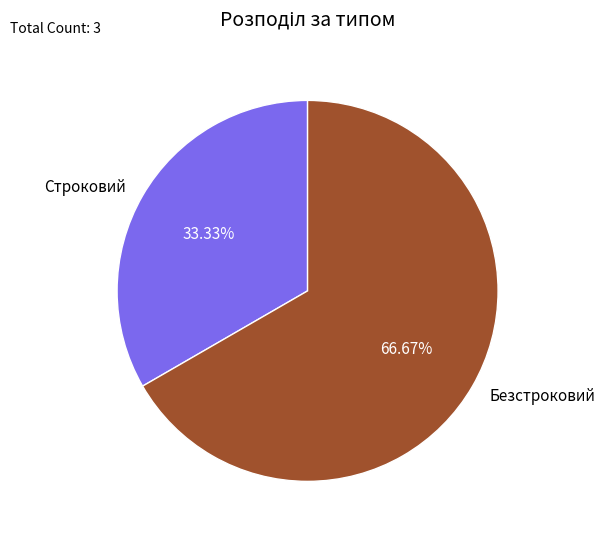

Which slice represents more than half of the pie?

Безстроковий